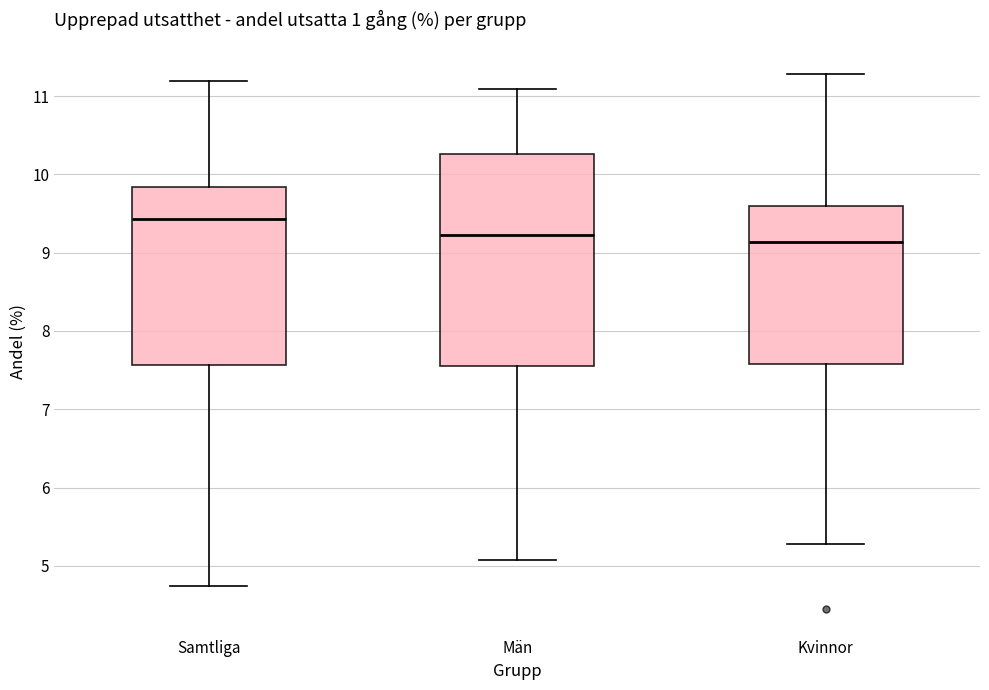

Where is the lower edge of the box for Kvinnor on the y-axis? The values are not printed on the chart, so give them approximately, as read against the axis.

7.6